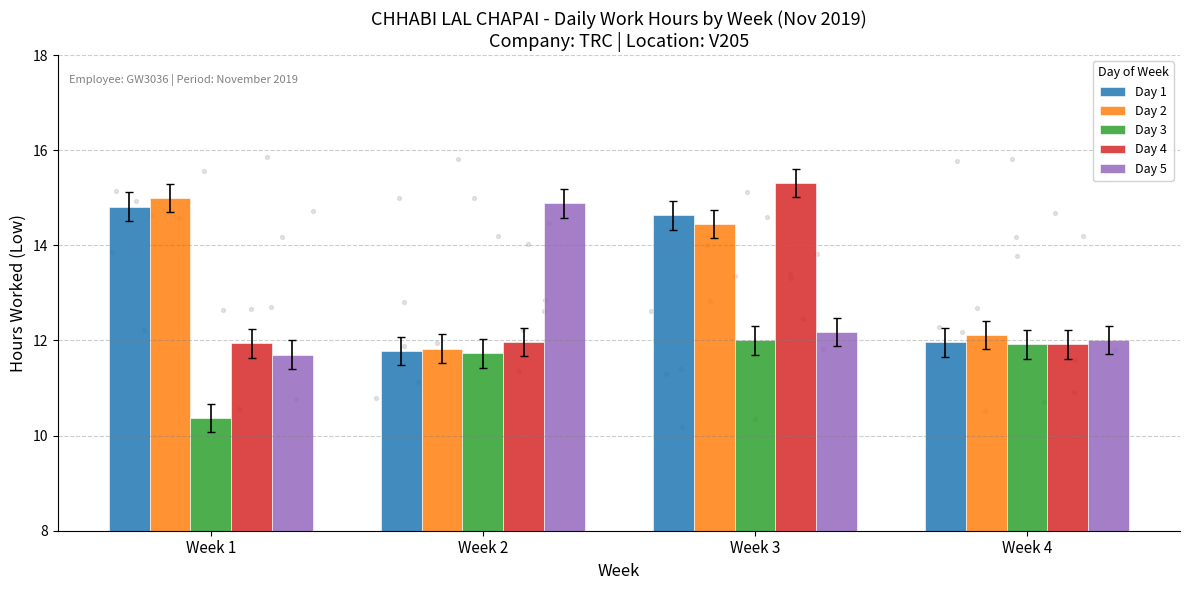

Which series has the largest total across all categories?

Day 2